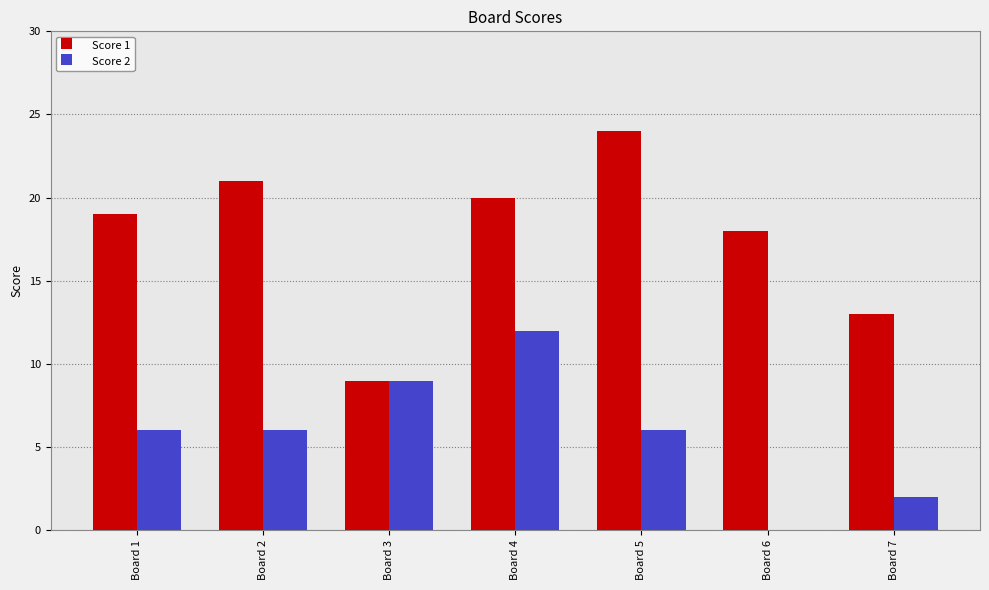

Is it true that Score 1 equals 13 at Board 7?

True